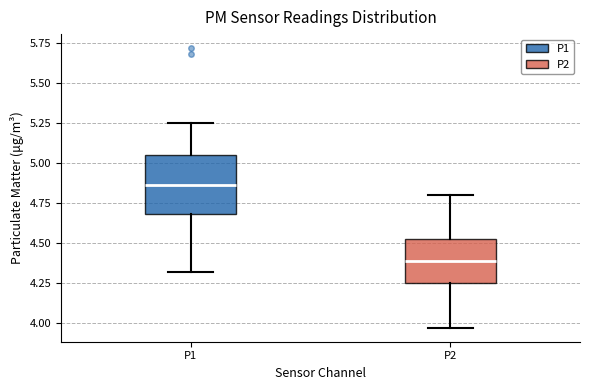

Reading left to right, read every box against the y-axis: the position of its median line, the range the box covers, and the ends of its whiskers. The values are not printed on the chart, so give them approximately, as read against the axis.

P1: median 4.85, box 4.70 to 5.05, whiskers 4.30 to 5.25
P2: median 4.40, box 4.25 to 4.55, whiskers 3.95 to 4.80